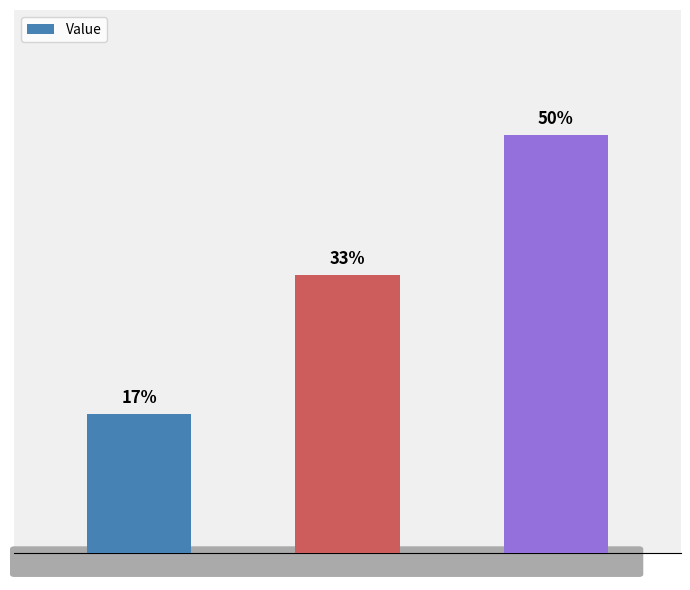

The chart shows a value of 2 at Bob. True or false?

True